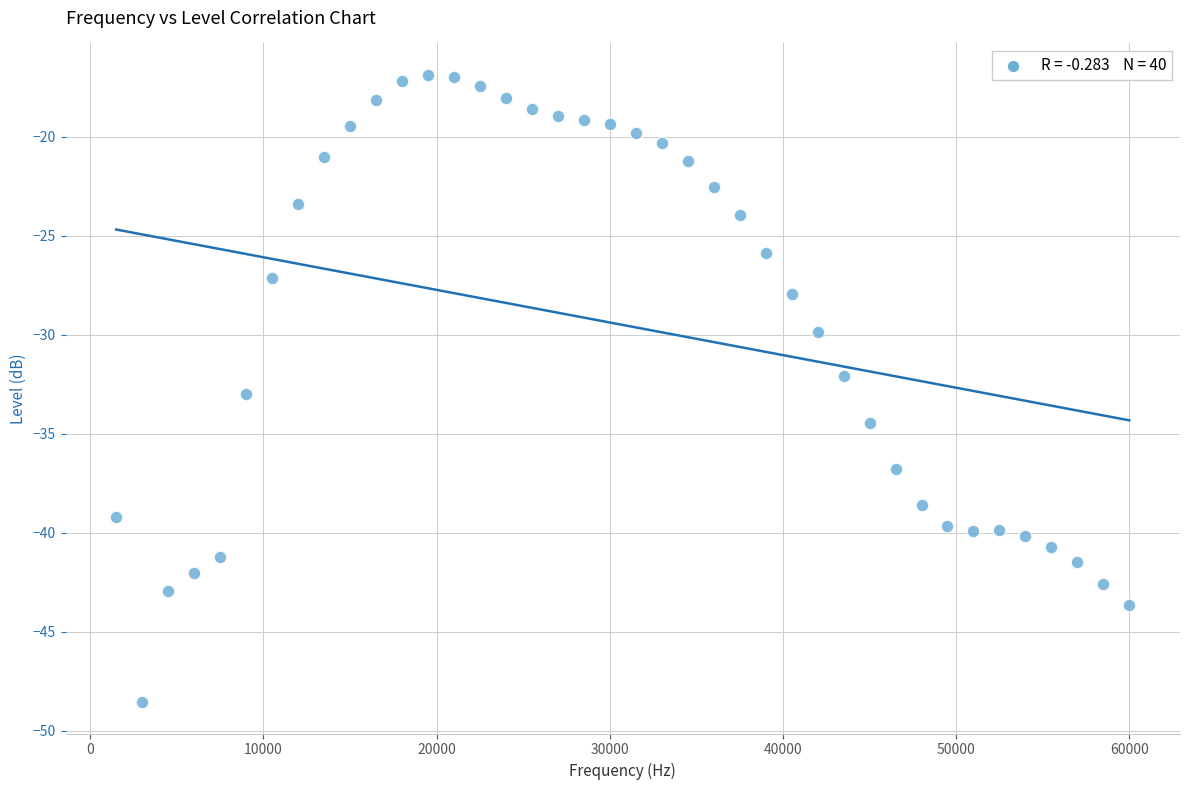

What is the range of Y values (max minus min)?

31.7